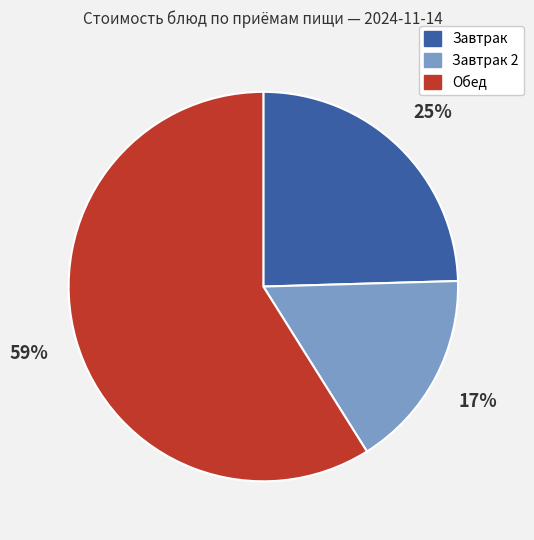

How many slices are in this pie chart?

3